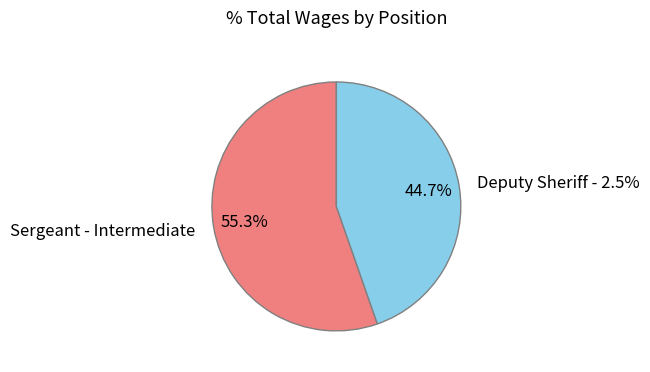

Is it true that Deputy Sheriff - 2.5% is 45% of the pie?

True